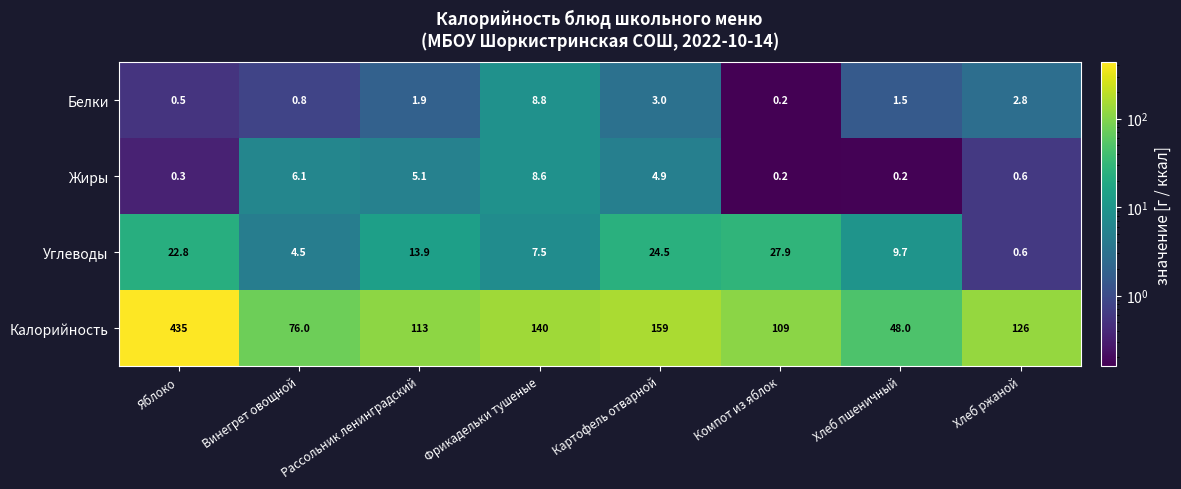

The Калорийность series shows 109.0 at Компот из яблок. True or false?

True